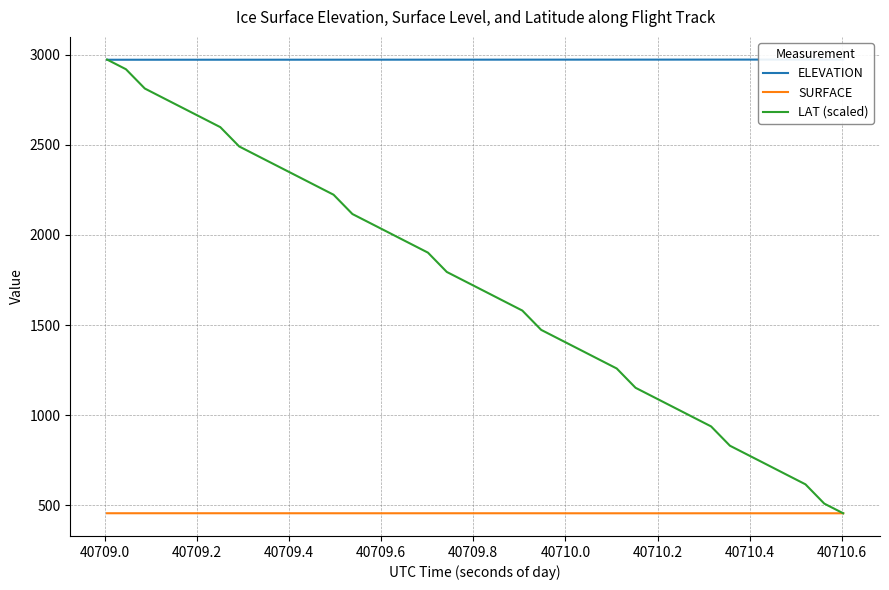

What is the lowest value of the SURFACE series?

455.3